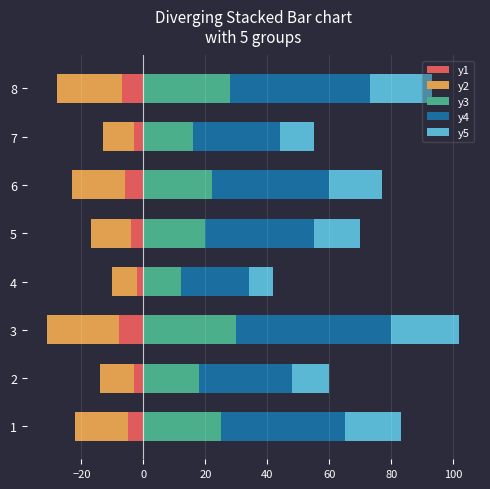

The value of y4 at 6 is 55. True or false?

False